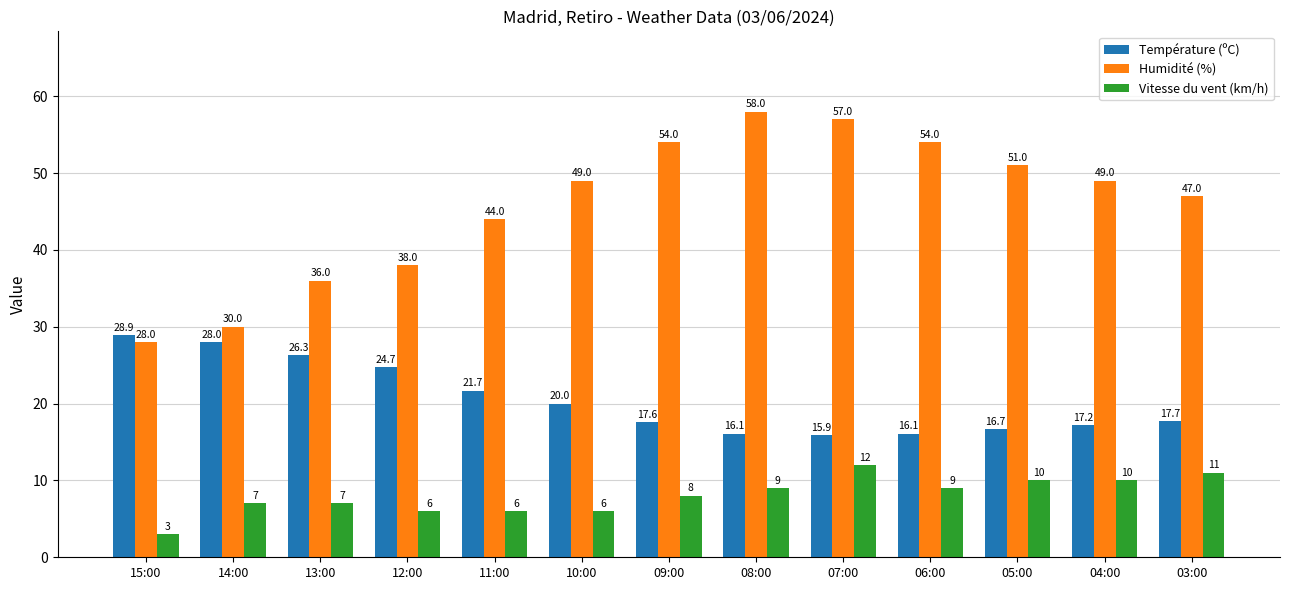

What is the difference between the Humidité (%) values at 13:00 and 05:00?

15.0